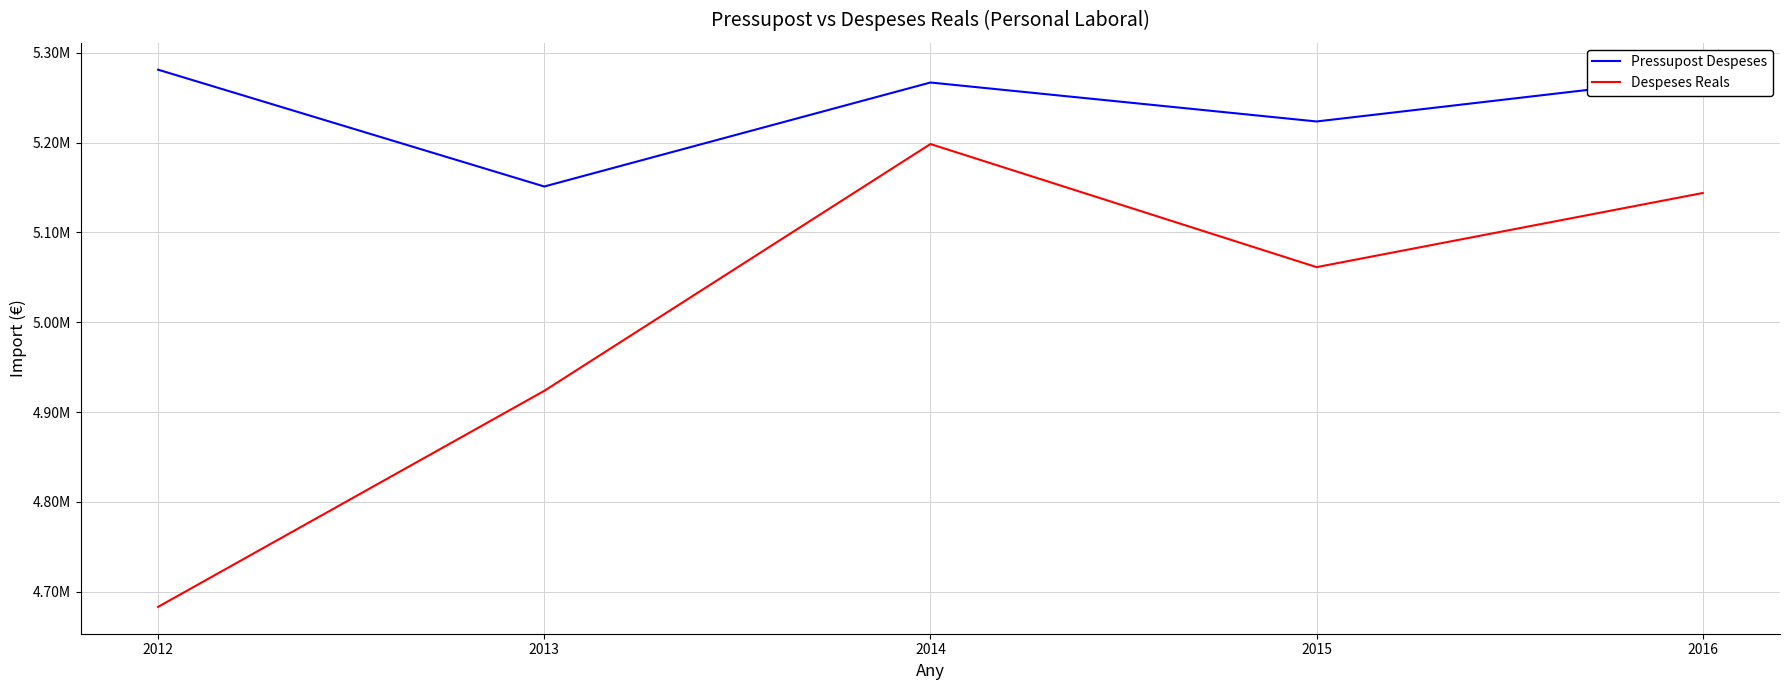

What is the value of the Despeses Reals point at the 5th from the left?

5143864.6